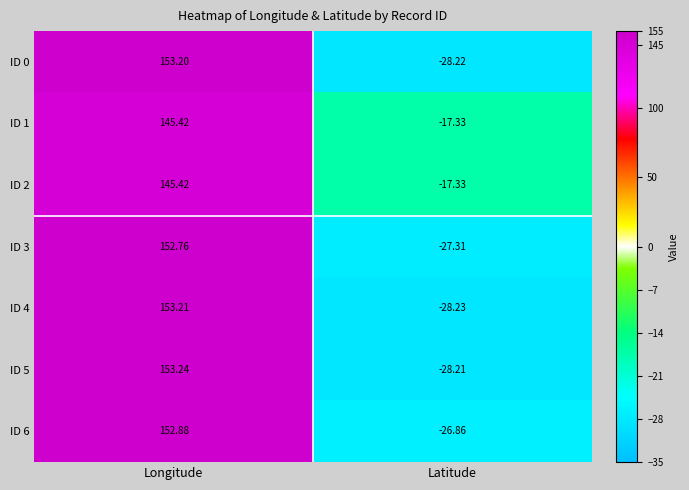

How many data points in ID 0 are above 153?

1